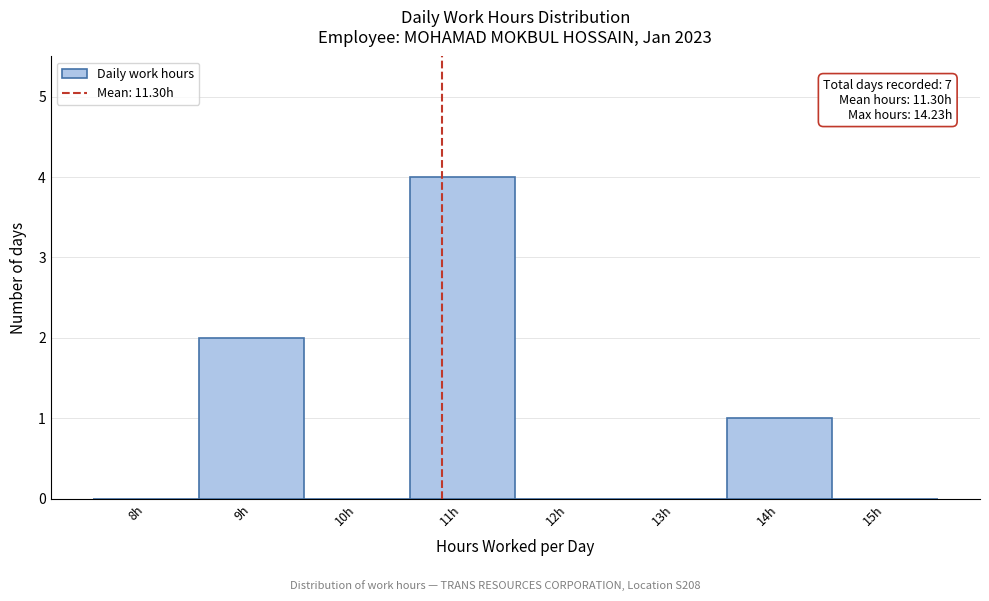

Reading left to right, list all the values displayed in this chart.

8h=0	9h=2	10h=0	11h=4	12h=0	13h=0	14h=1	15h=0